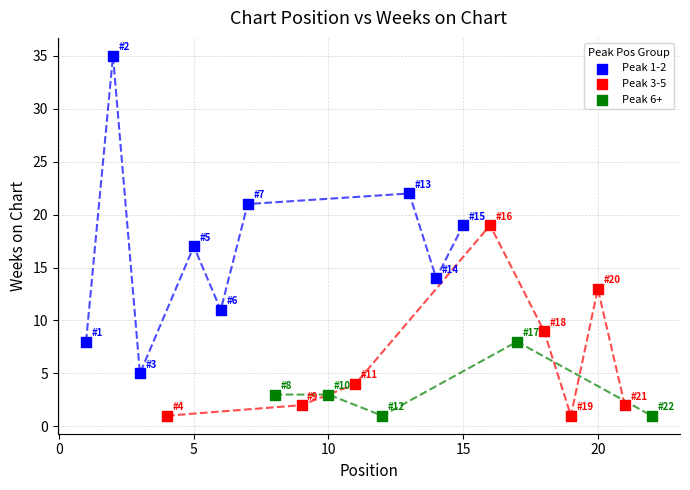

Which series reaches the maximum Y coordinate?

Peak 1-2